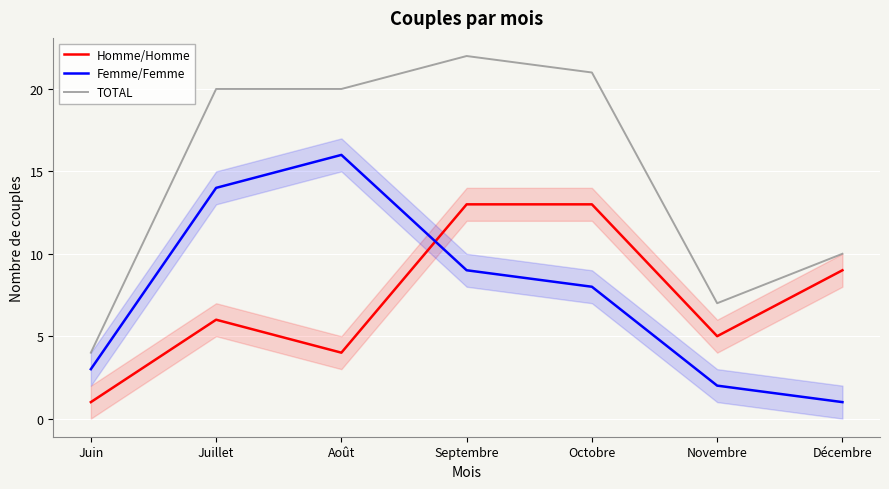

Reading right to left, list all the values displayed in this chart.

Homme/Homme: Décembre=9	Novembre=5	Octobre=13	Septembre=13	Août=4	Juillet=6	Juin=1
Femme/Femme: Décembre=1	Novembre=2	Octobre=8	Septembre=9	Août=16	Juillet=14	Juin=3
TOTAL: Décembre=10	Novembre=7	Octobre=21	Septembre=22	Août=20	Juillet=20	Juin=4